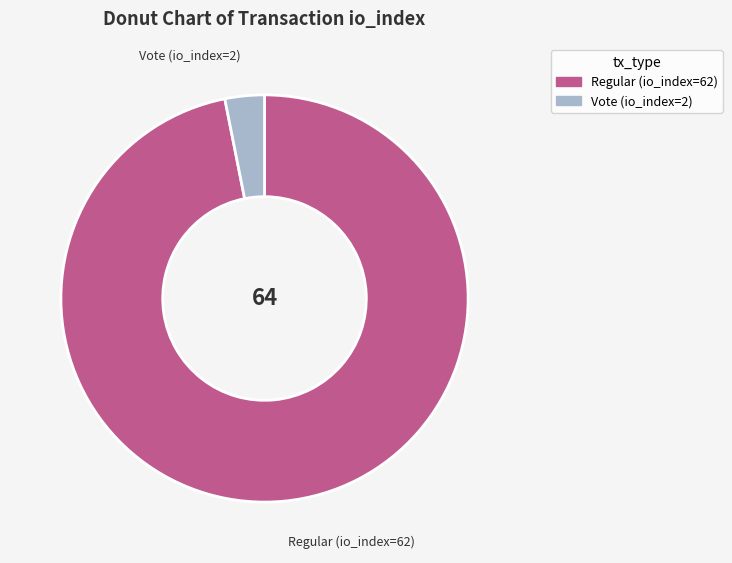

Do Vote (io_index=2) and Regular (io_index=62) together represent more than half of the pie?

Yes